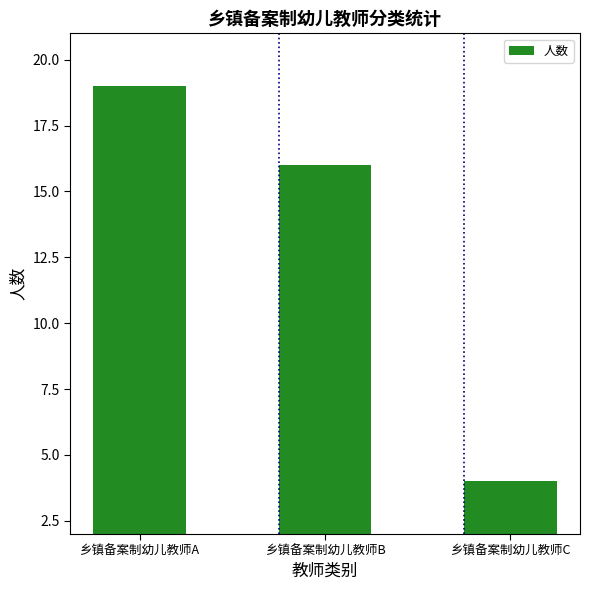

Between 乡镇备案制幼儿教师B and 乡镇备案制幼儿教师C, which is larger?

乡镇备案制幼儿教师B